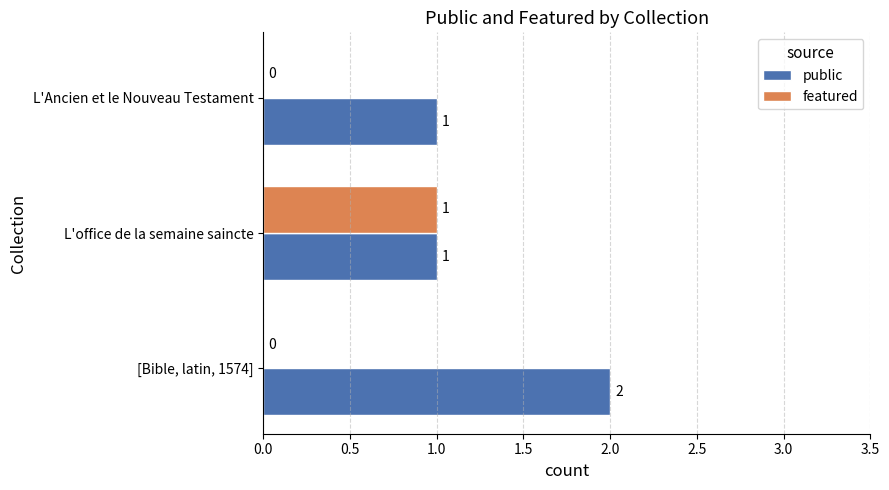

At which category does the chart reach its peak across all series?

[Bible, latin, 1574]